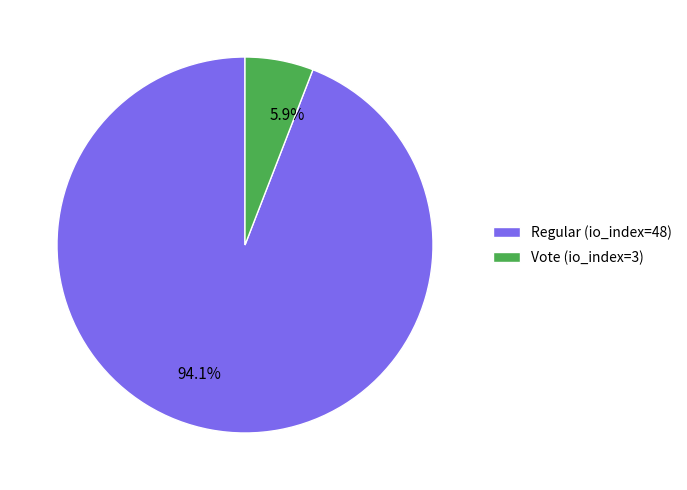

Which has a higher value, Vote (io_index=3) or Regular (io_index=48)?

Regular (io_index=48)